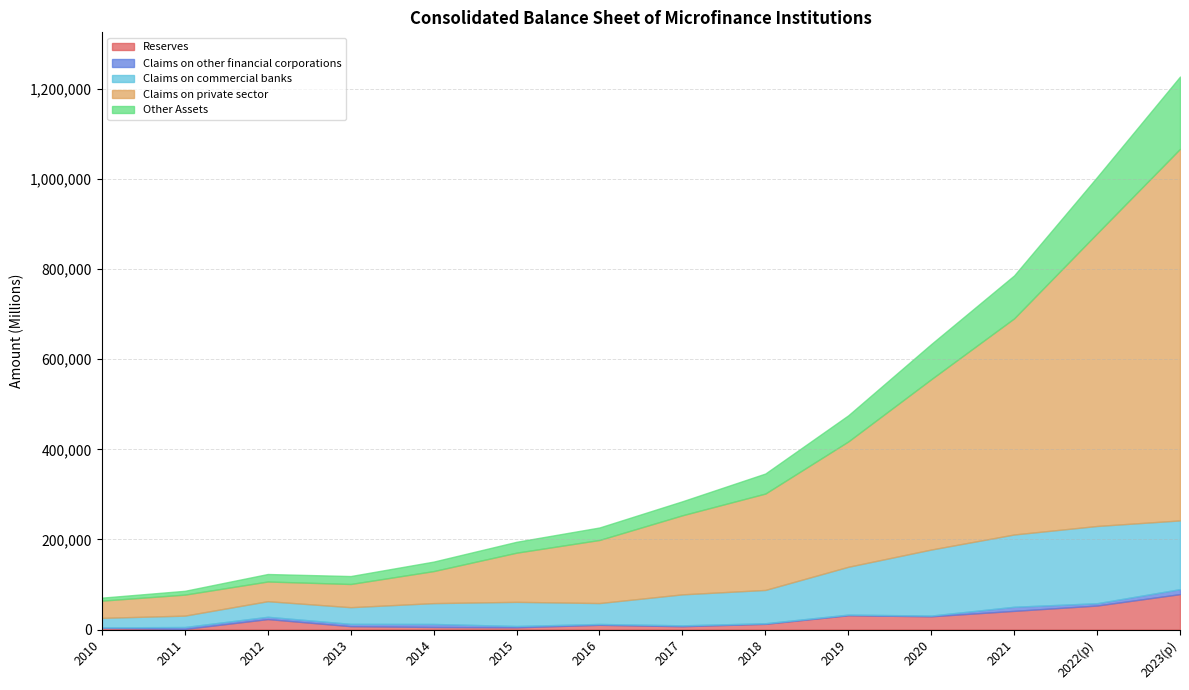

What is the label of the 10th point from the left?

2019